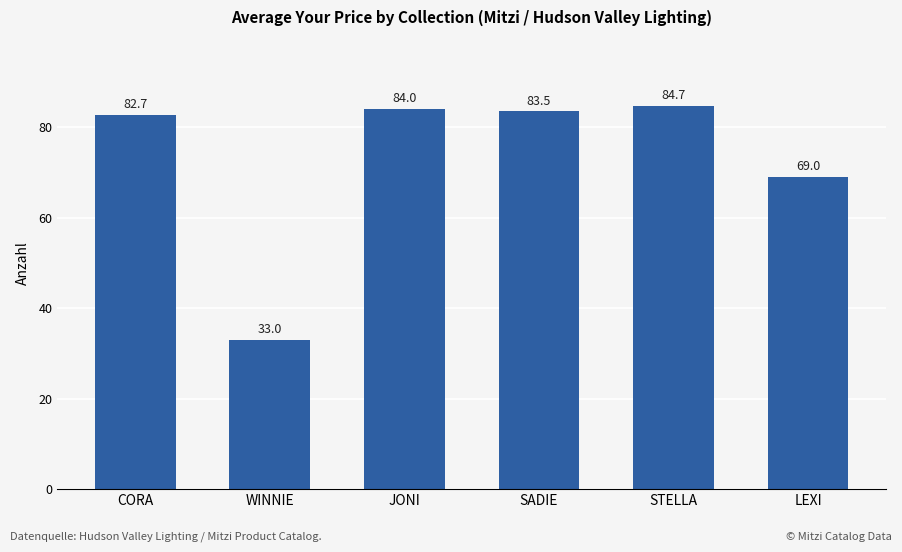

Is it true that the value at SADIE is 83.5?

True